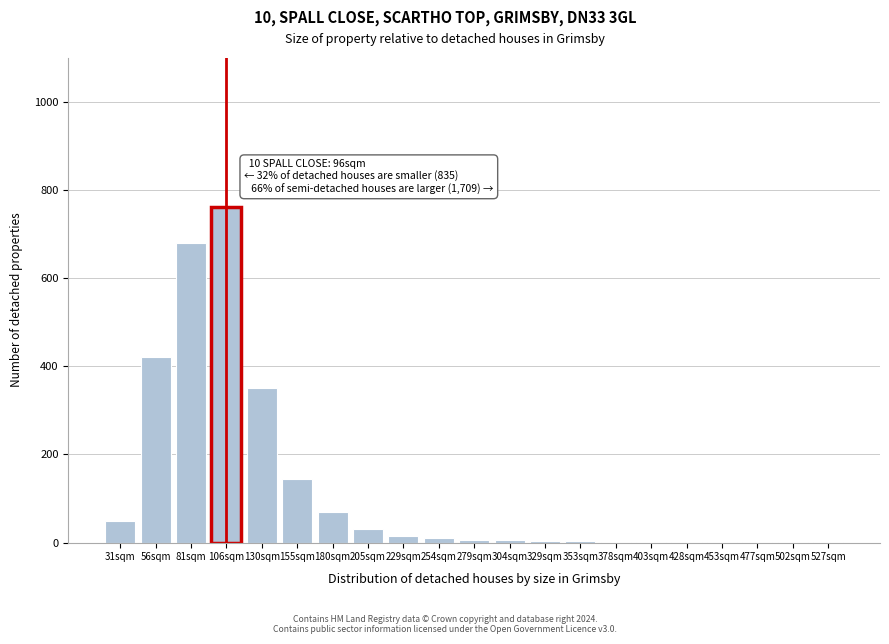

At which category does the chart reach its peak across all series?

106sqm